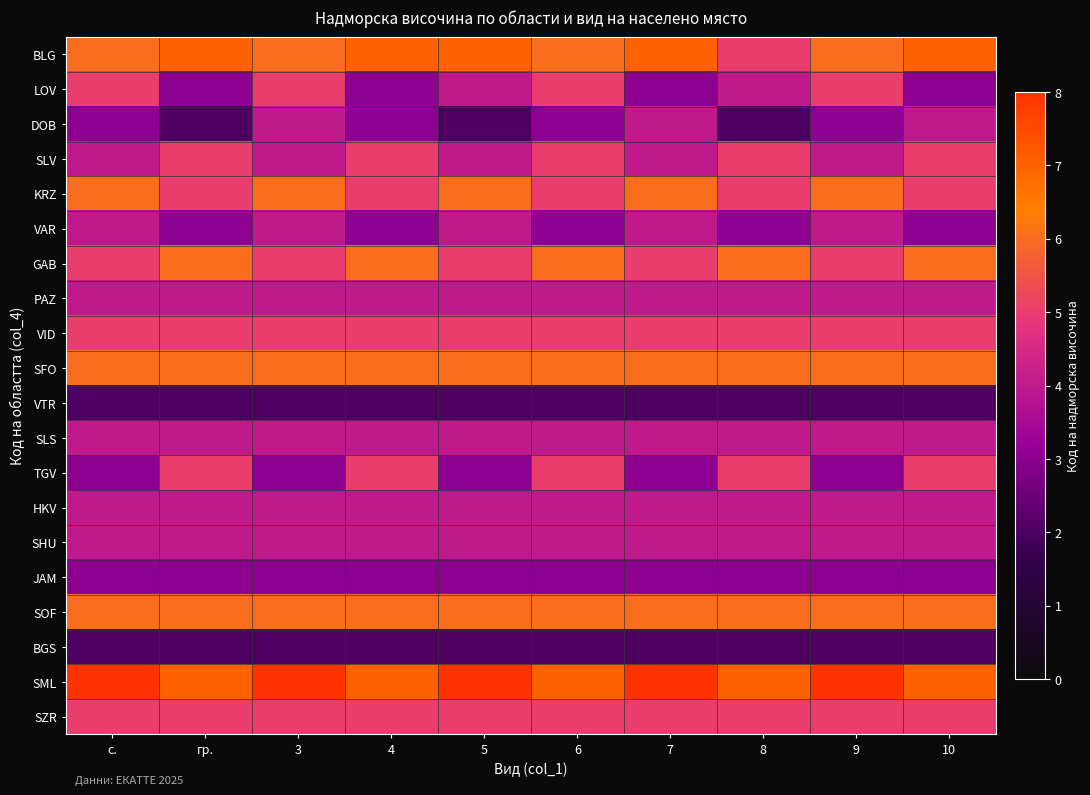

Rank the series by their maximum value, from lowest to highest.

VTR, BGS, JAM, DOB, VAR, PAZ, SLS, HKV, SHU, LOV, SLV, VID, TGV, SZR, KRZ, GAB, SFO, SOF, BLG, SML